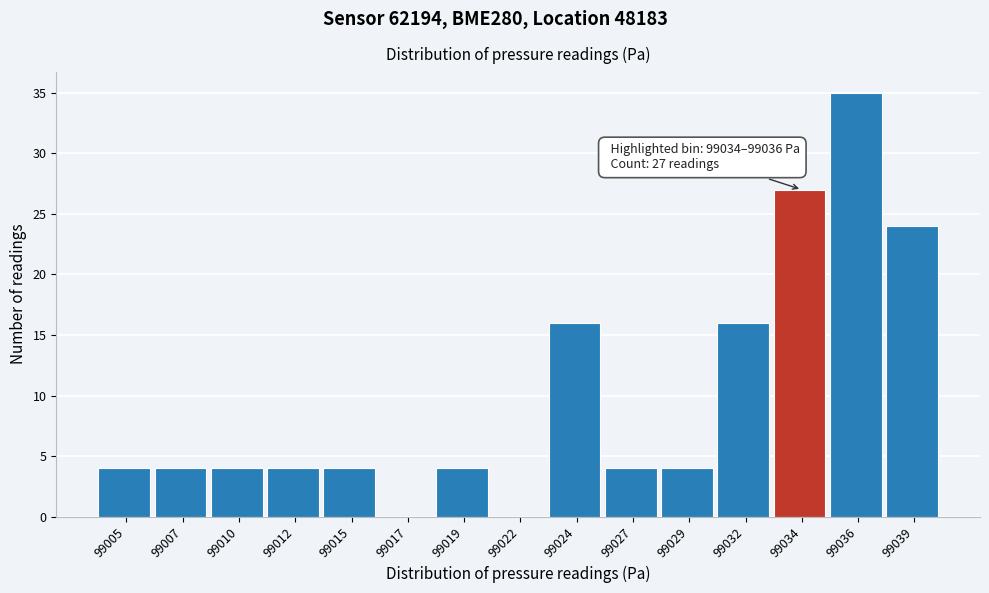

Reading right to left, list all the values displayed in this chart.

99039=24	99036=35	99034=27	99032=16	99029=4	99027=4	99024=16	99022=0	99019=4	99017=0	99015=4	99012=4	99010=4	99007=4	99005=4